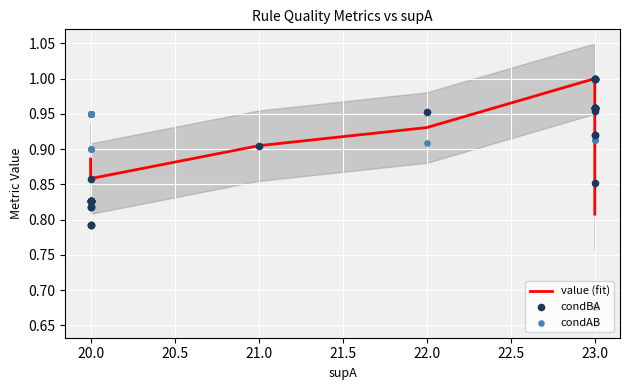

Is the value of value (fit) at 20.0 greater than the value of condAB at 23.0?

No